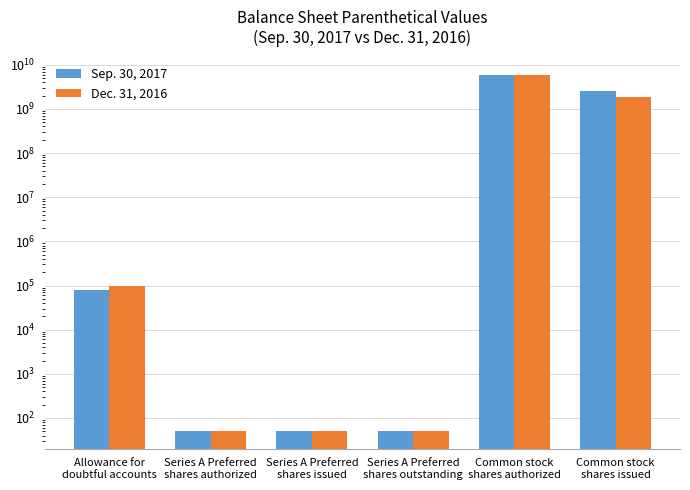

Which label corresponds to the largest value in the chart?

Common stock
shares authorized